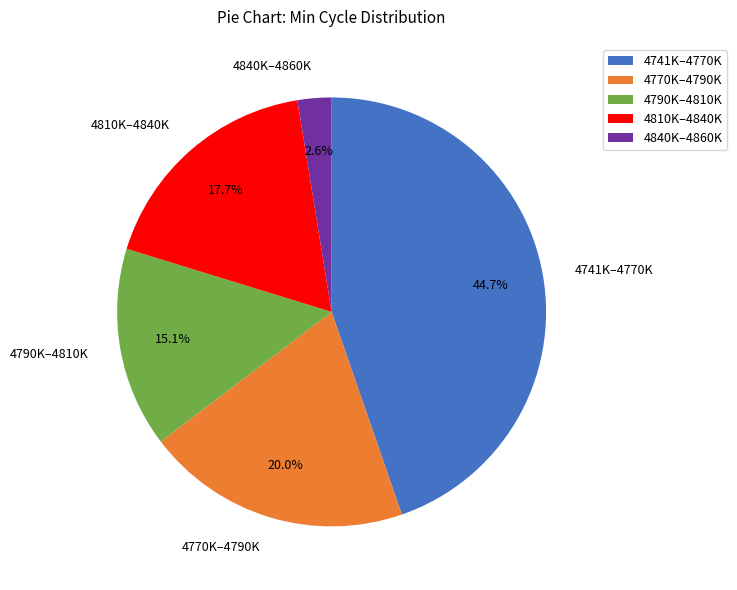

Is 4840K–4860K the majority of the pie?

No